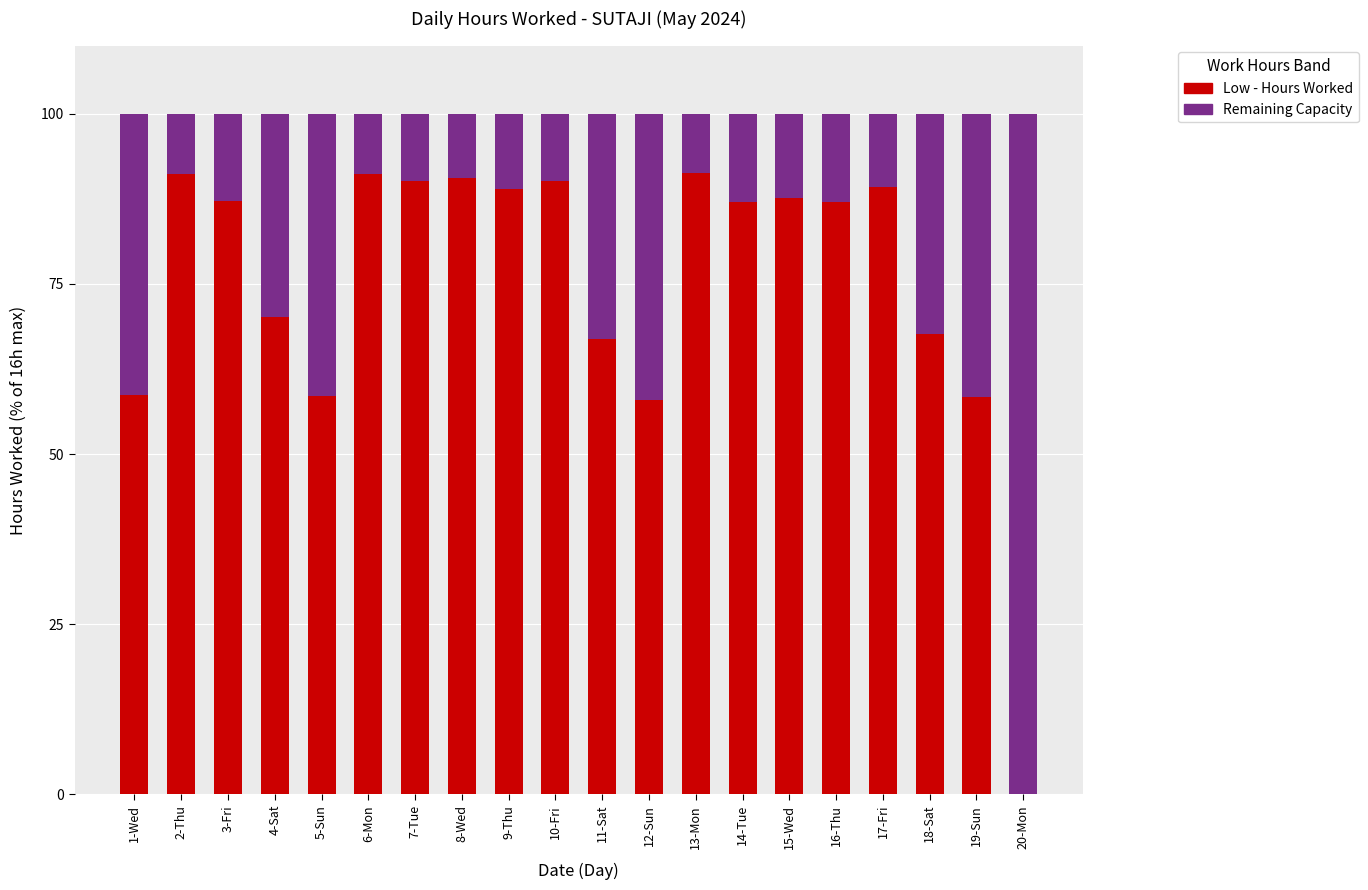

What is the highest value of the Low - Hours Worked series?

91.3